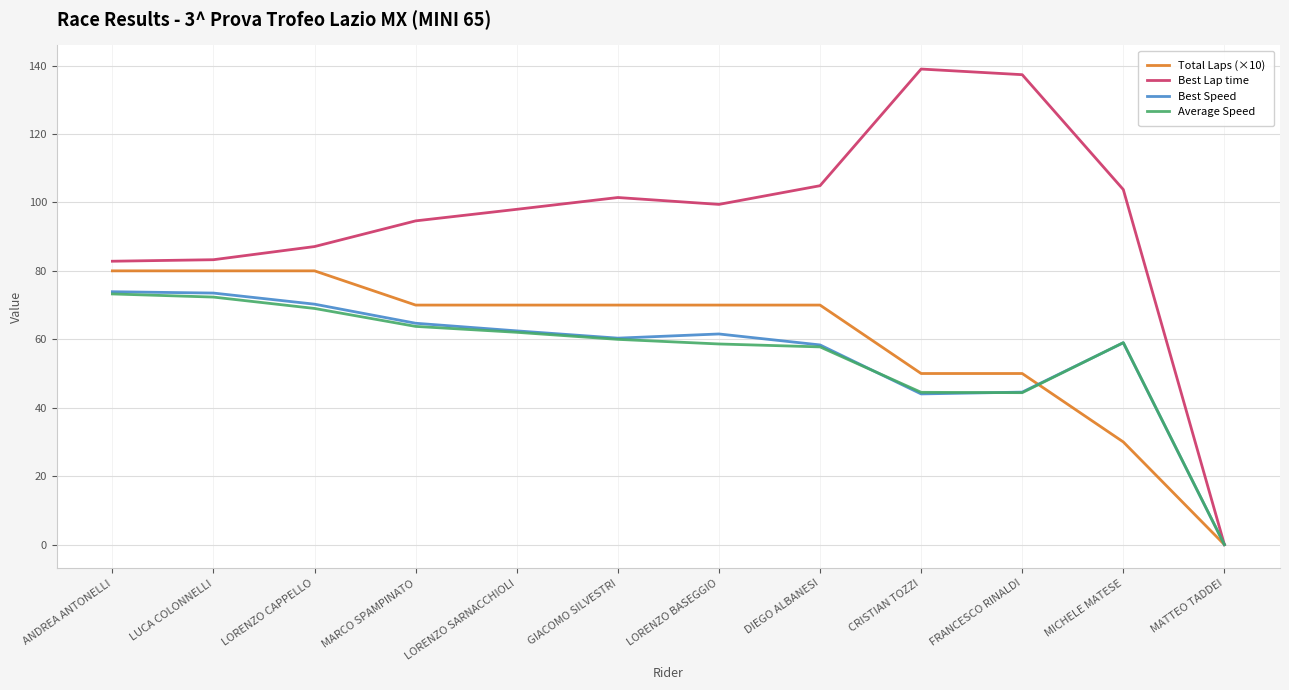

What is the maximum value shown in the chart?

139.0